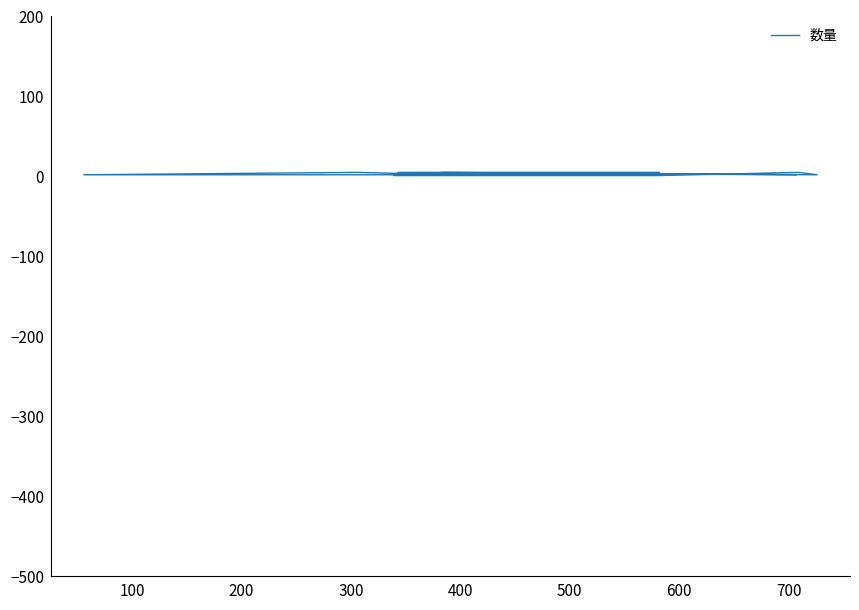

How many interior local peaks (higher than both neighbors) does the data have?

3